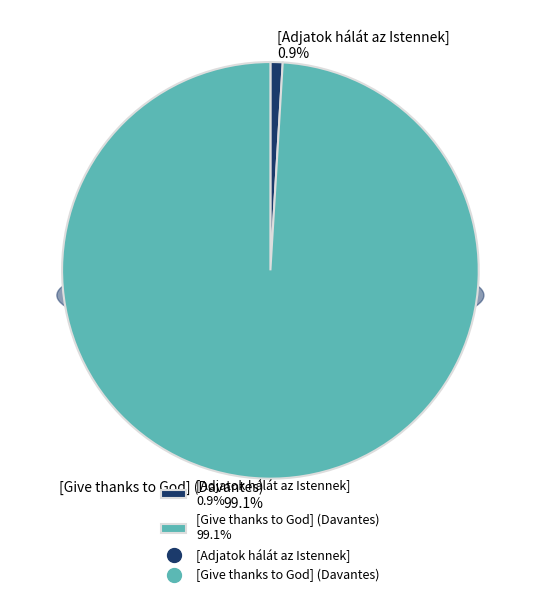

Rank the categories by value from highest to lowest.

[Give thanks to God] (Davantes), [Adjatok hálát az Istennek]